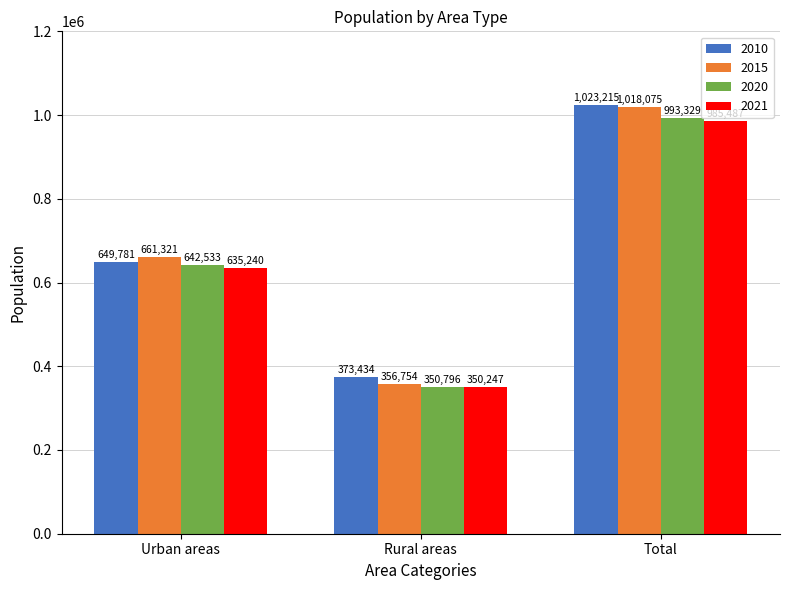

What is the value of the 2015 bar at the 3rd from the left?

1018075